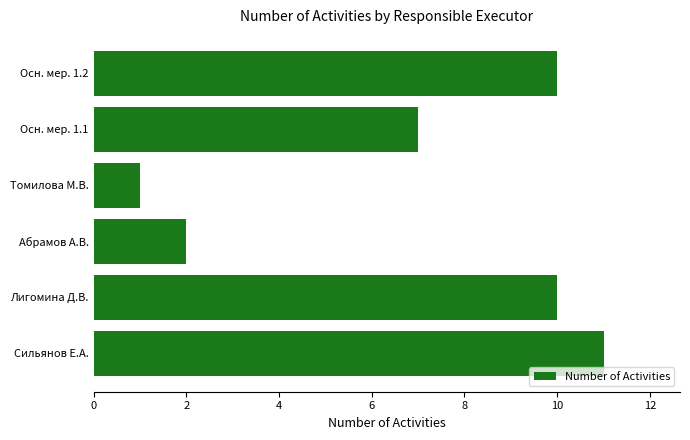

Between Осн. мер. 1.2 and Томилова М.В., which is larger?

Осн. мер. 1.2